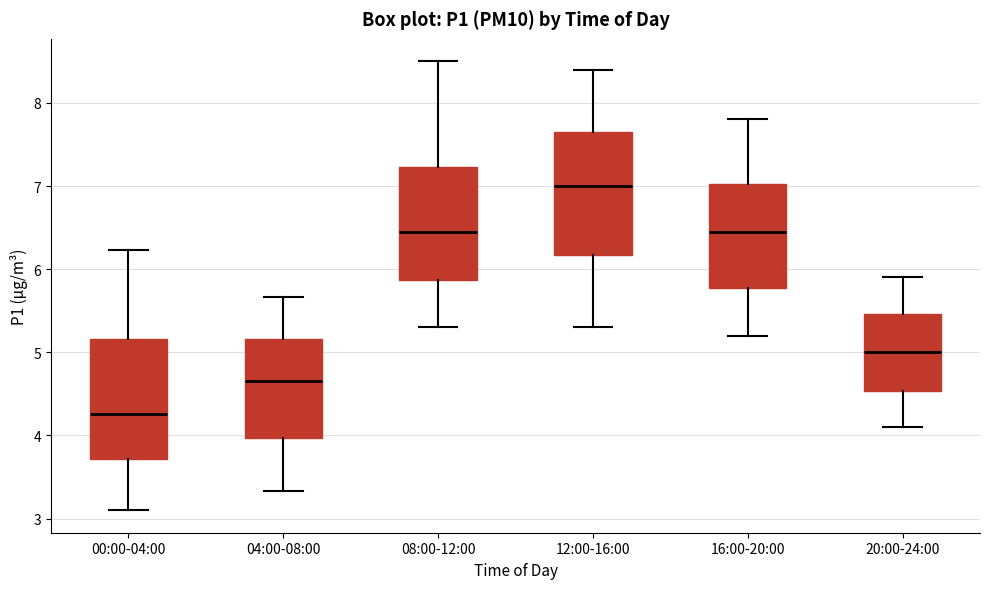

Which box has the lowest median line?

00:00-04:00